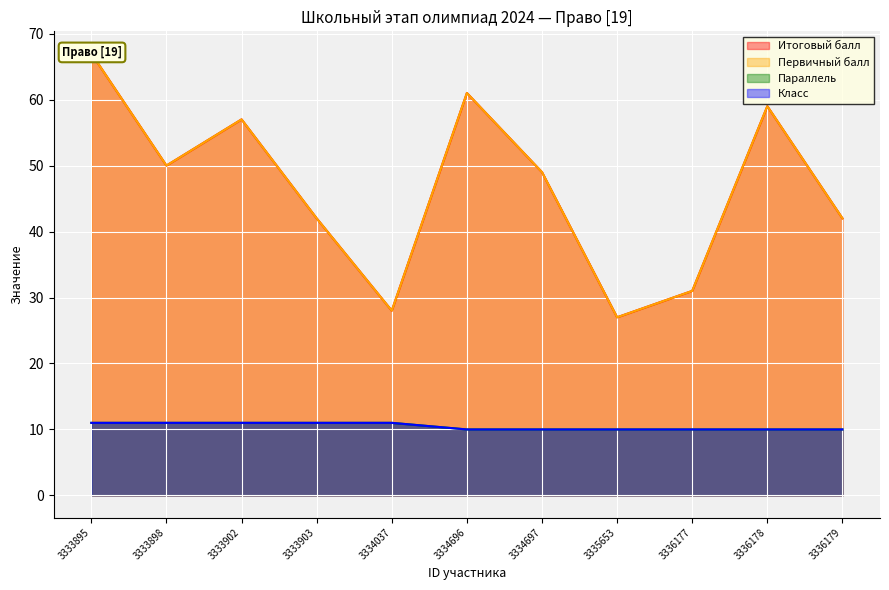

Reading left to right, what are all the values shown in this chart?

Итоговый балл: 3333895=67	3333898=50	3333902=57	3333903=42	3334037=28	3334696=61	3334697=49	3335653=27	3336177=31	3336178=59	3336179=42
Первичный балл: 3333895=67	3333898=50	3333902=57	3333903=42	3334037=28	3334696=61	3334697=49	3335653=27	3336177=31	3336178=59	3336179=42
Параллель: 3333895=11	3333898=11	3333902=11	3333903=11	3334037=11	3334696=10	3334697=10	3335653=10	3336177=10	3336178=10	3336179=10
Класс: 3333895=11	3333898=11	3333902=11	3333903=11	3334037=11	3334696=10	3334697=10	3335653=10	3336177=10	3336178=10	3336179=10